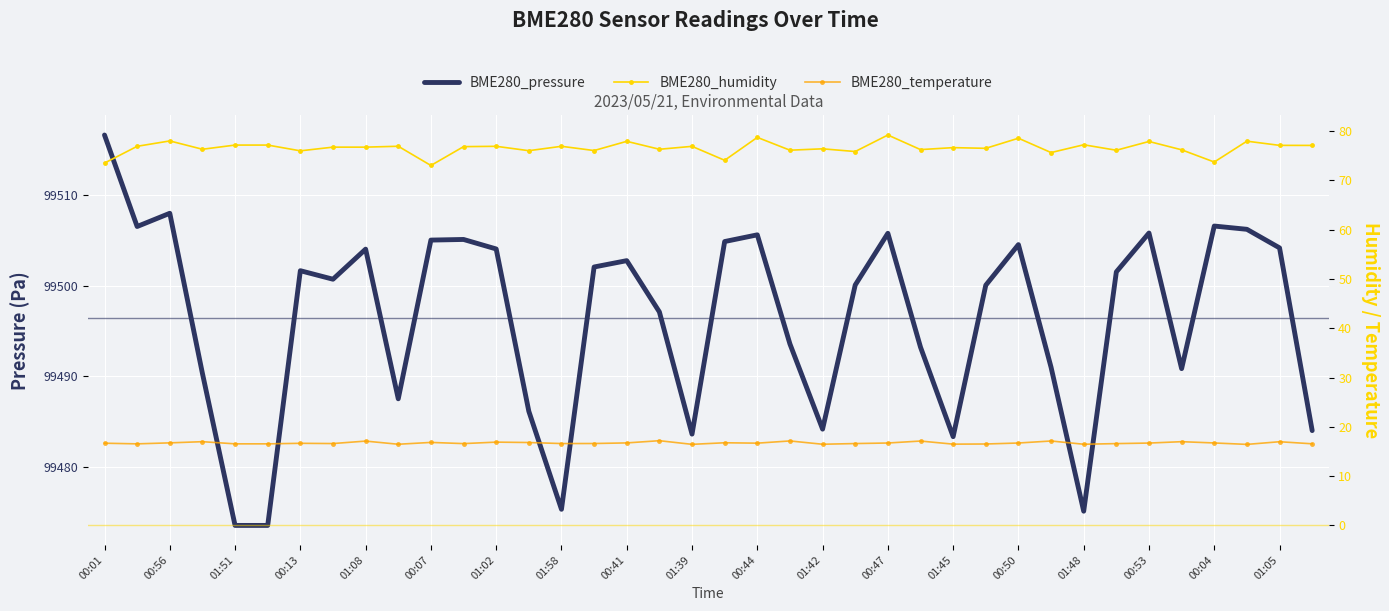

Reading left to right, what are all the values shown in this chart?

BME280_pressure: 99516.6	99506.5	99508.0	99490.3	99473.5	99473.5	99501.6	99500.7	99504.0	99487.5	99505.0	99505.1	99504.0	99486.1	99475.3	99502.1	99502.8	99497.1	99483.6	99504.9	99505.6	99493.6	99484.1	99500.1	99505.8	99493.2	99483.3	99500.0	99504.5	99491.0	99475.1	99501.5	99505.8	99490.8	99506.6	99506.2	99504.2	99484.0
BME280_humidity: 73.5	76.9	78.0	76.3	77.2	77.2	76.0	76.8	76.8	76.9	73.0	76.8	76.9	76.0	76.9	76.1	77.9	76.3	76.9	74.1	78.7	76.1	76.4	75.9	79.2	76.2	76.7	76.5	78.6	75.7	77.2	76.1	77.9	76.2	73.7	78.0	77.1	77.1
BME280_temperature: 16.7	16.6	16.8	17.0	16.6	16.6	16.7	16.6	17.1	16.5	16.8	16.6	16.9	16.8	16.6	16.6	16.7	17.2	16.4	16.8	16.7	17.1	16.5	16.6	16.7	17.1	16.5	16.5	16.7	17.1	16.5	16.6	16.7	17.0	16.7	16.4	17.0	16.6